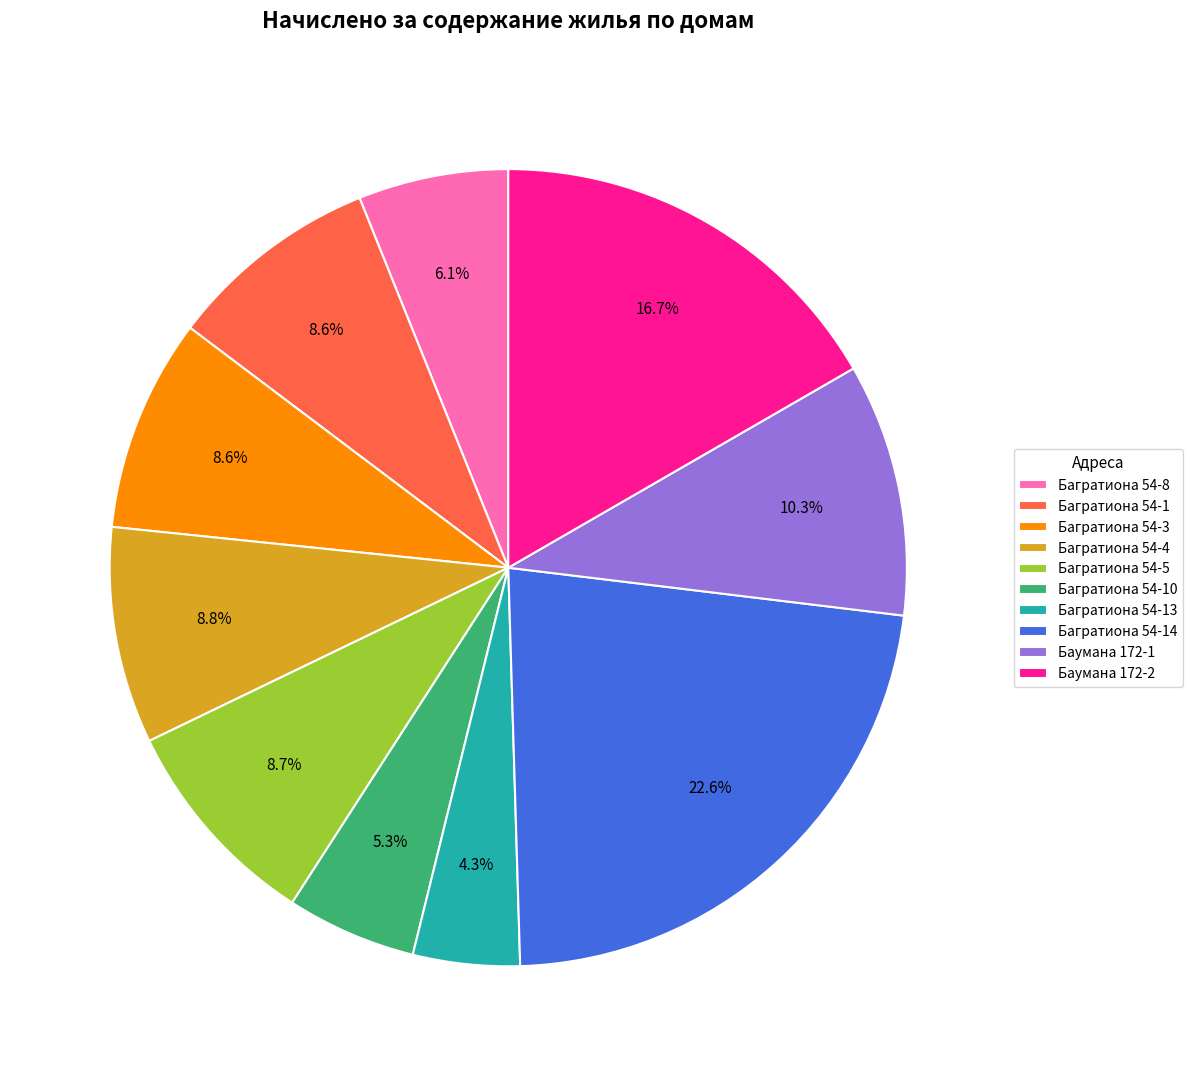

How many segments does this pie chart have?

10